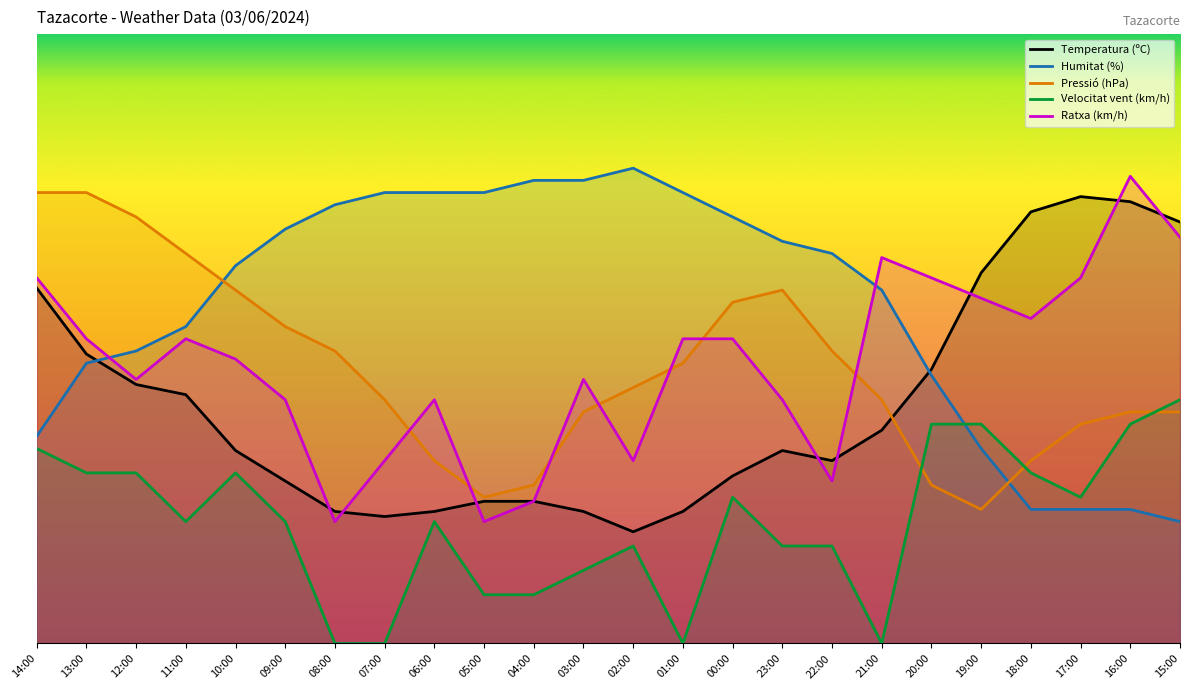

True or false: Pressió (hPa) has a value of 22.9 at 16:00.

False